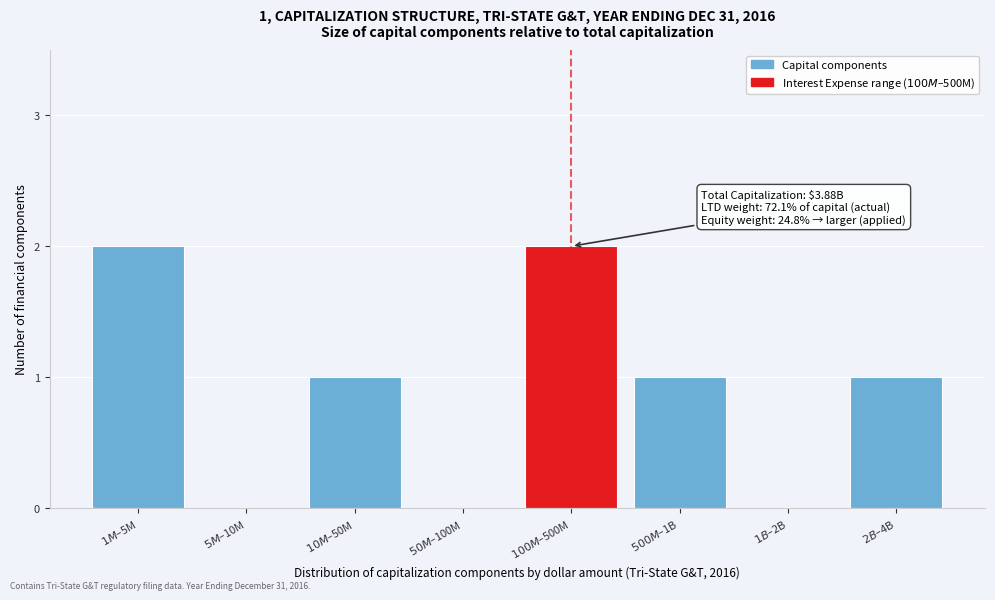

What is the sum of all values?

7